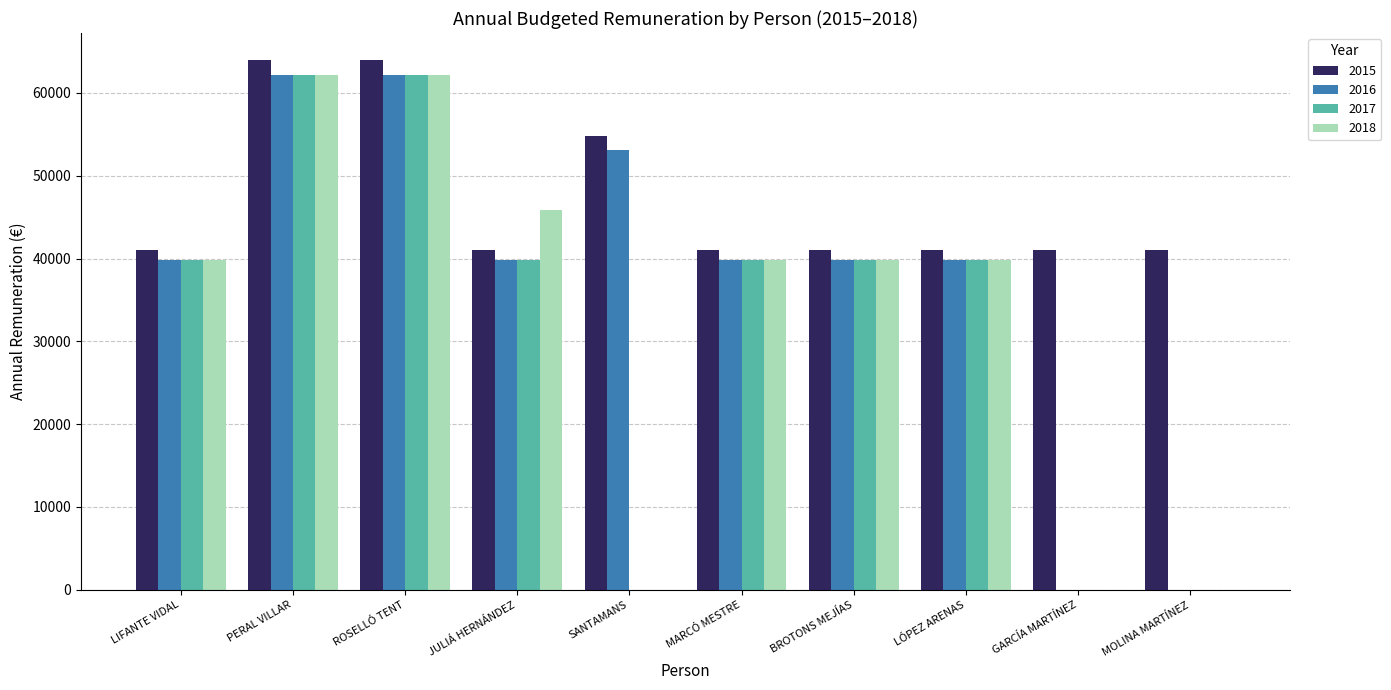

Which series changed the most between ROSELLÓ TENT and MARCÓ MESTRE?

2015